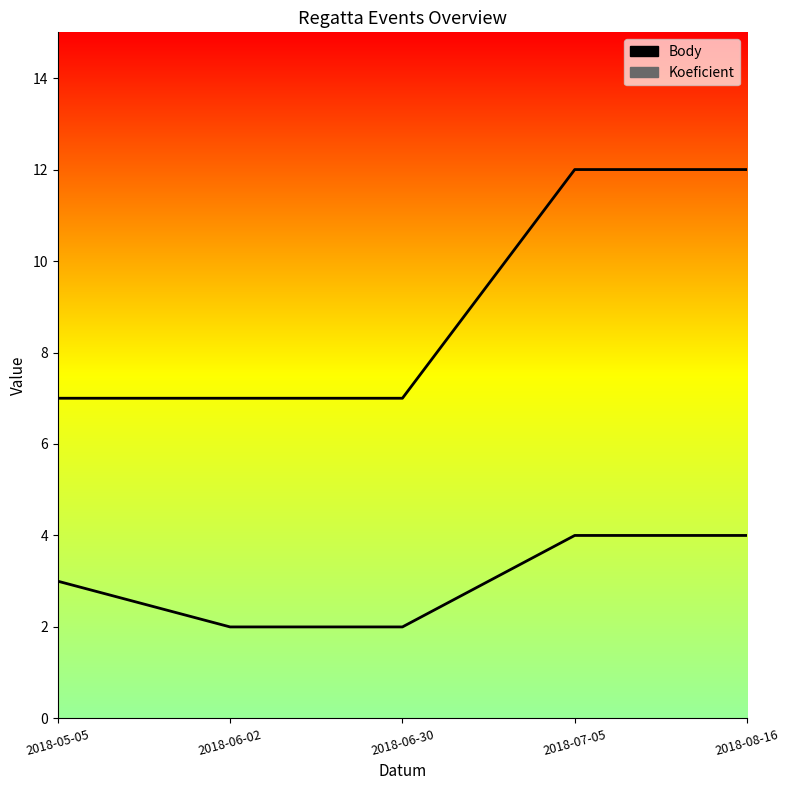

What is the sum of all Body values?

15